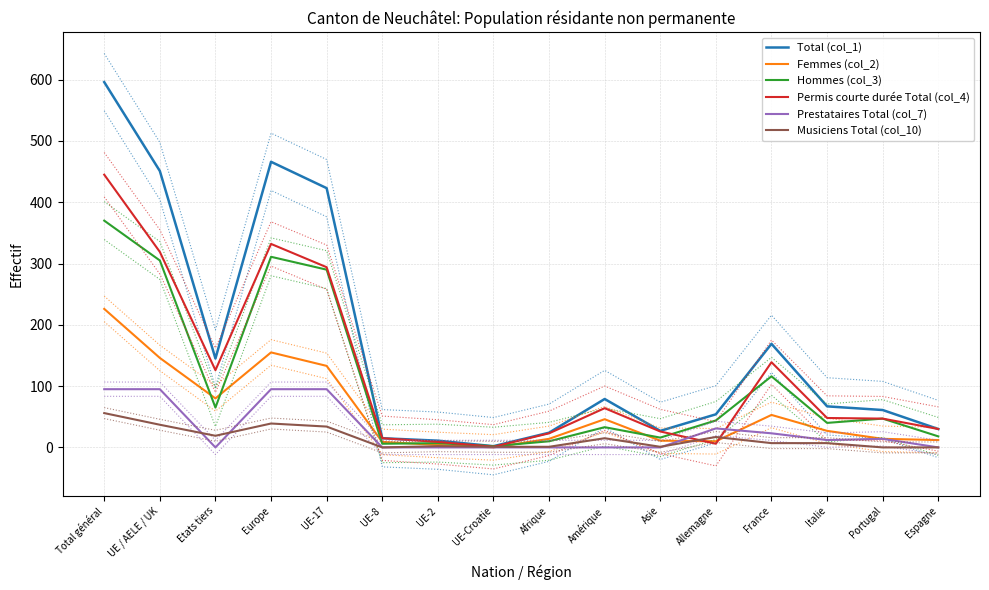

How many values in the Musiciens Total (col_10) series exceed 7?

7